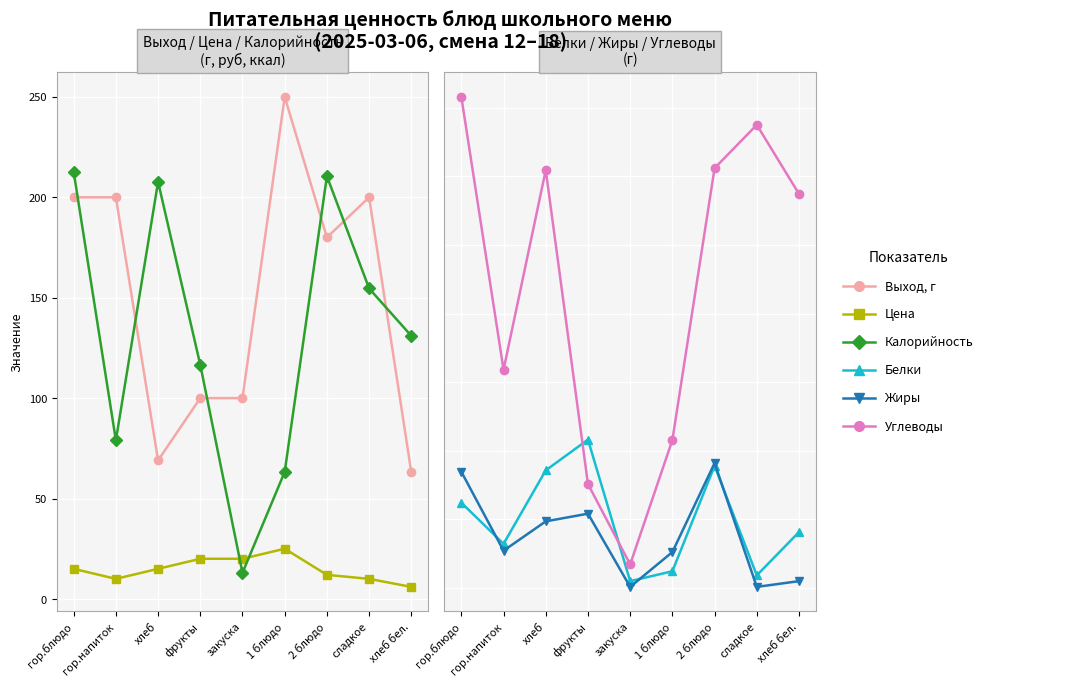

Where do Жиры and Белки first cross each other?

гор.блюдо and гор.напиток